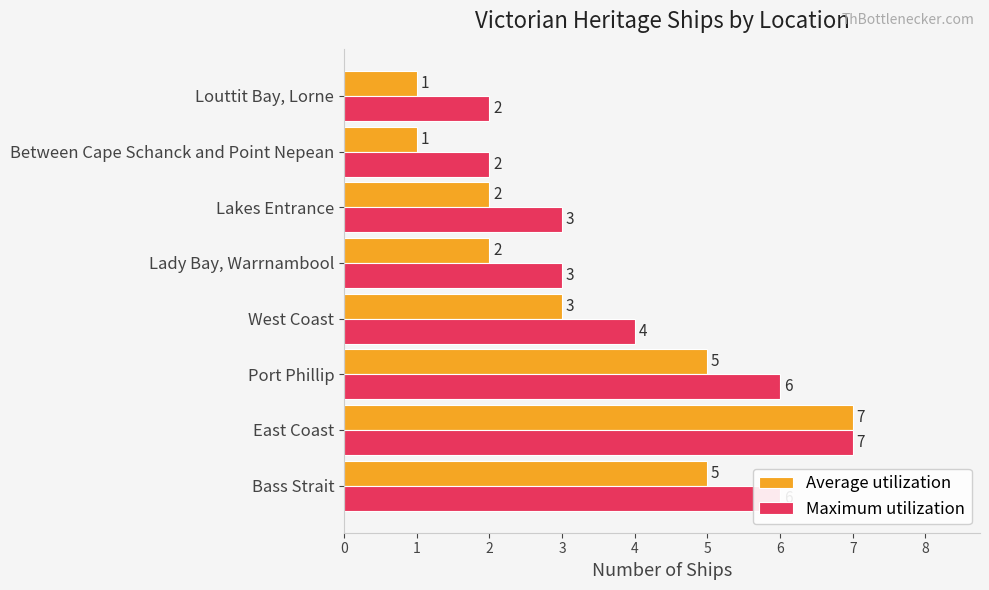

How many values in the Maximum utilization series are below 4?

4